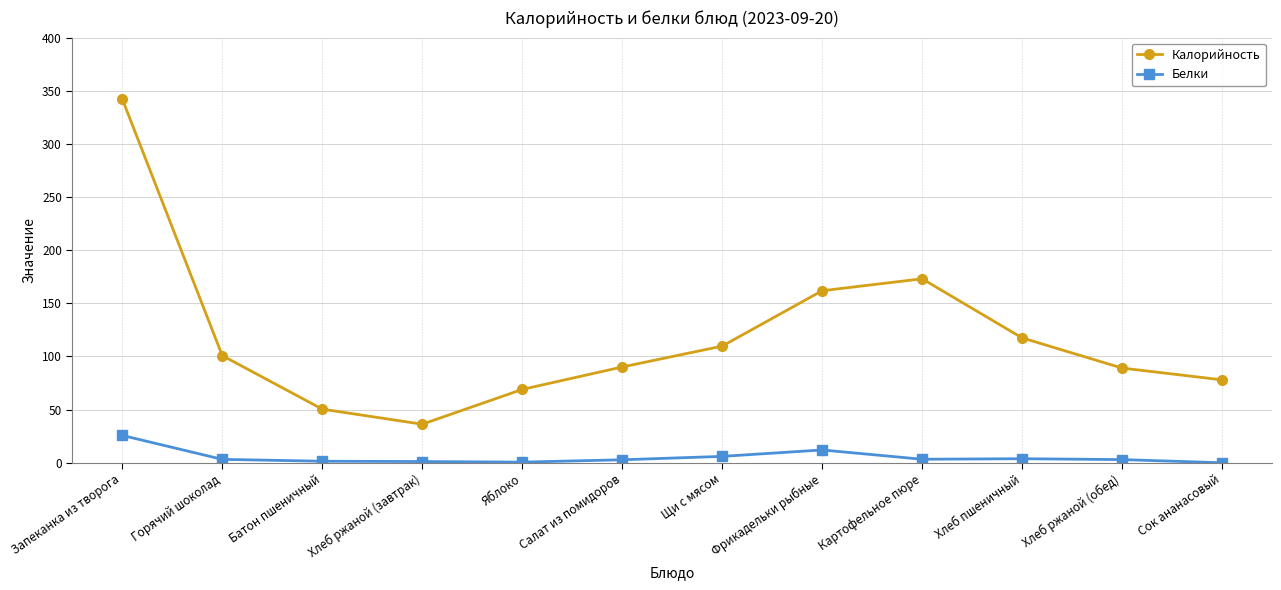

Where does the Калорийность series first go above 100?

Запеканка из творога